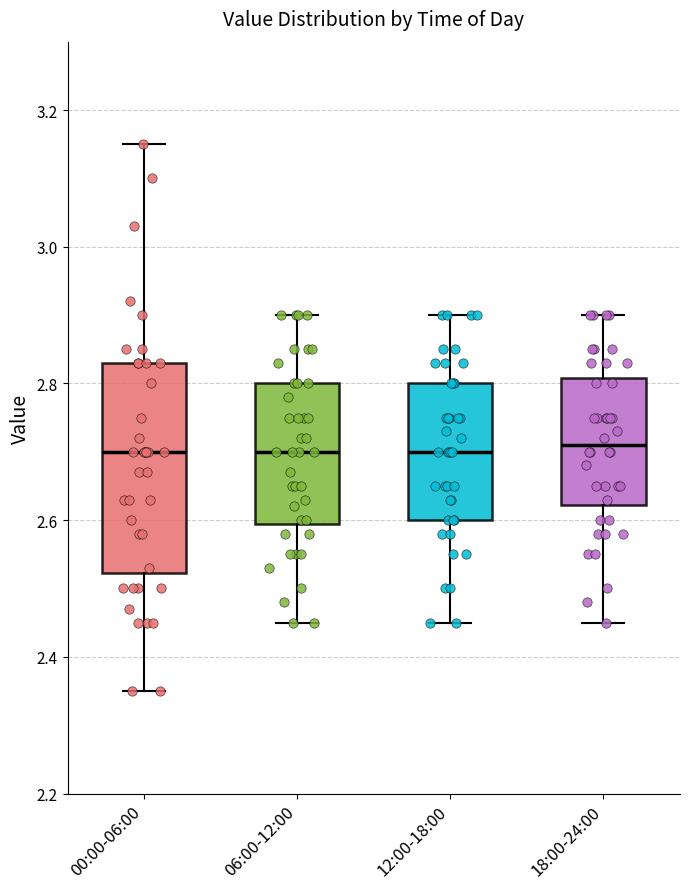

Reading left to right, read every box against the y-axis: the position of its median line, the range the box covers, and the ends of its whiskers. The values are not printed on the chart, so give them approximately, as read against the axis.

00:00-06:00: median 2.70, box 2.52 to 2.84, whiskers 2.36 to 3.16
06:00-12:00: median 2.70, box 2.60 to 2.80, whiskers 2.46 to 2.90
12:00-18:00: median 2.70, box 2.60 to 2.80, whiskers 2.46 to 2.90
18:00-24:00: median 2.72, box 2.62 to 2.80, whiskers 2.46 to 2.90